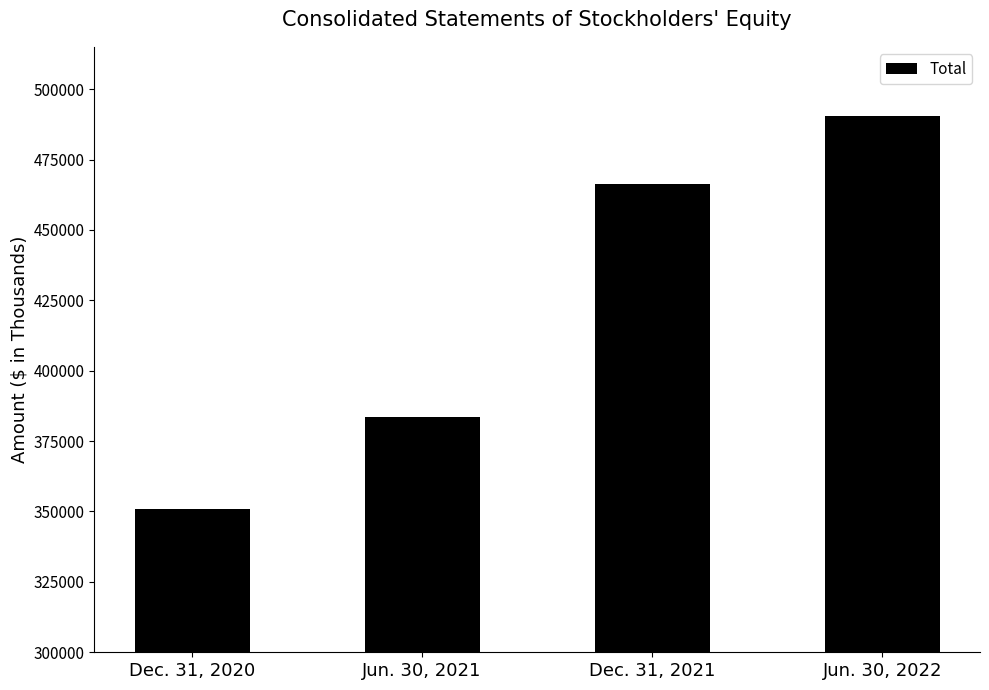

Reading left to right, list all the values displayed in this chart.

Dec. 31, 2020=350865	Jun. 30, 2021=383726	Dec. 31, 2021=466170	Jun. 30, 2022=490506